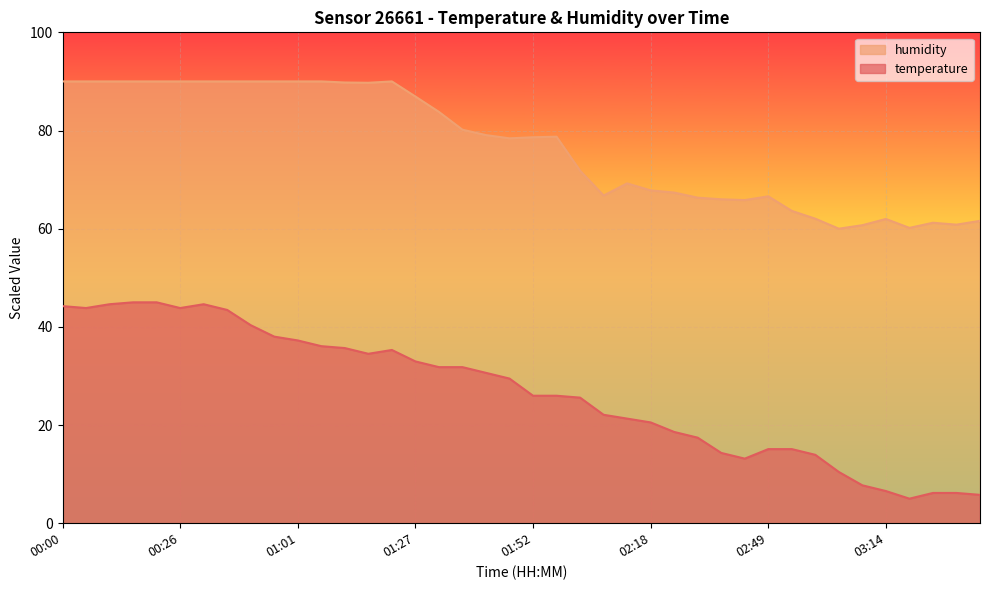

What is the sum of the humidity values at 01:22 and 00:11?

180.0